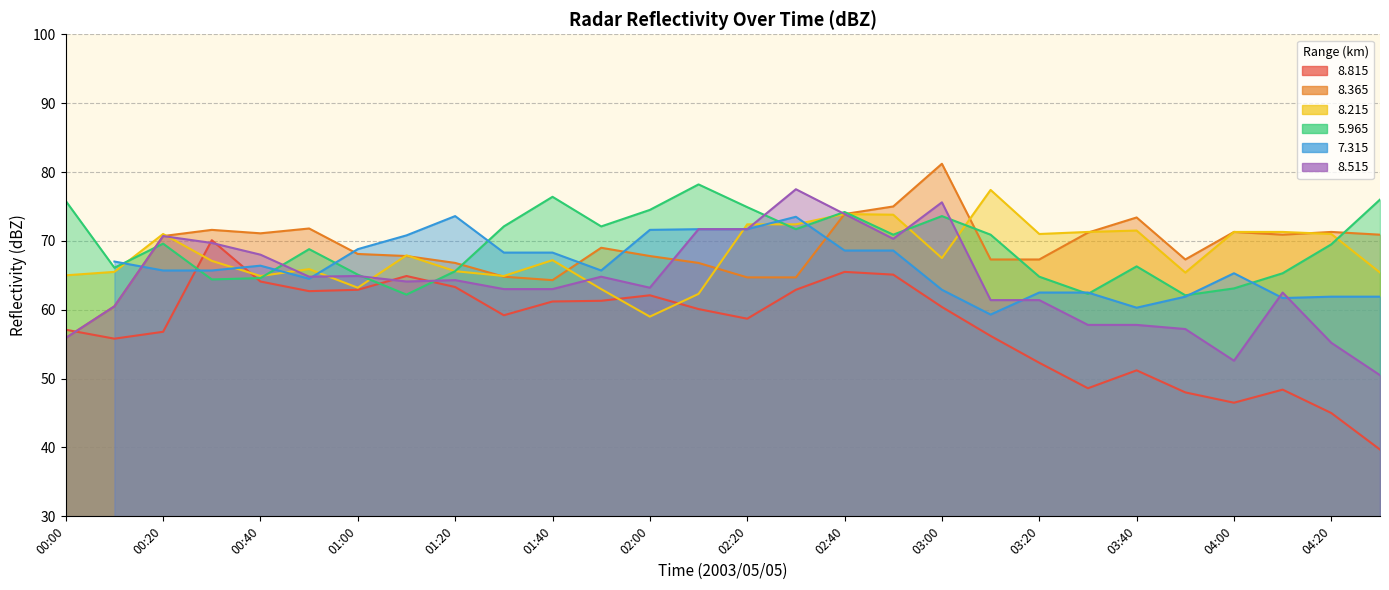

What is the maximum value for   8.215?

77.4